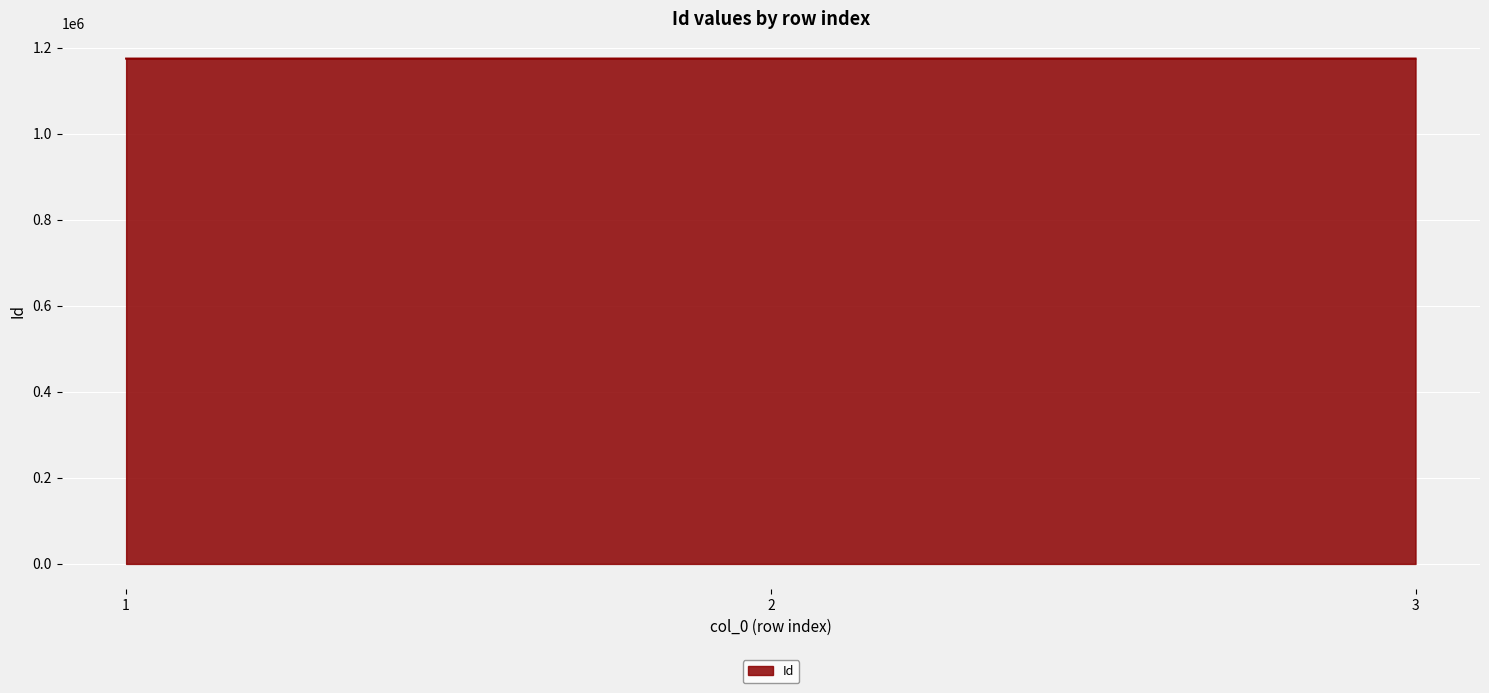

What is the ratio of the value at 2 to the value at 1?

1.0